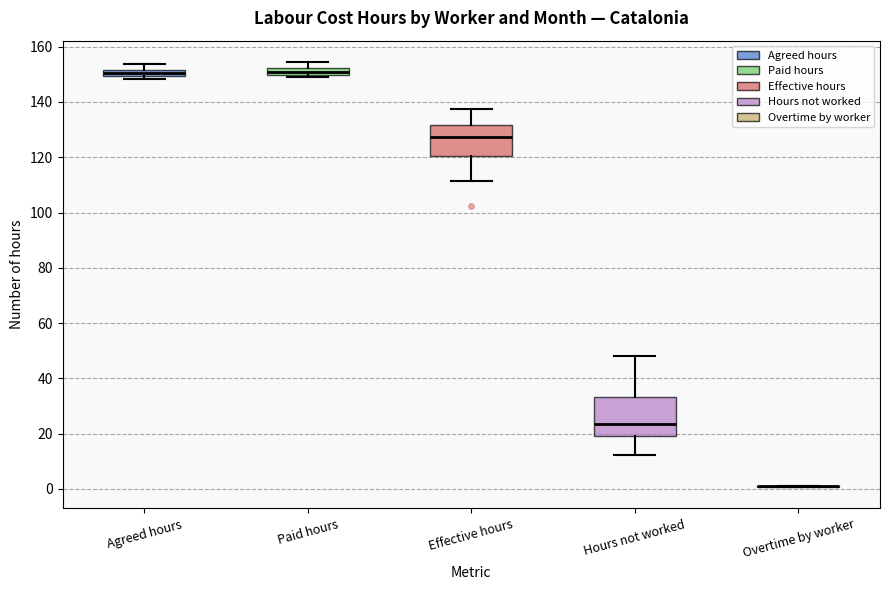

Where does the median line of the box for Hours not worked sit on the y-axis? The values are not printed on the chart, so give them approximately, as read against the axis.

24